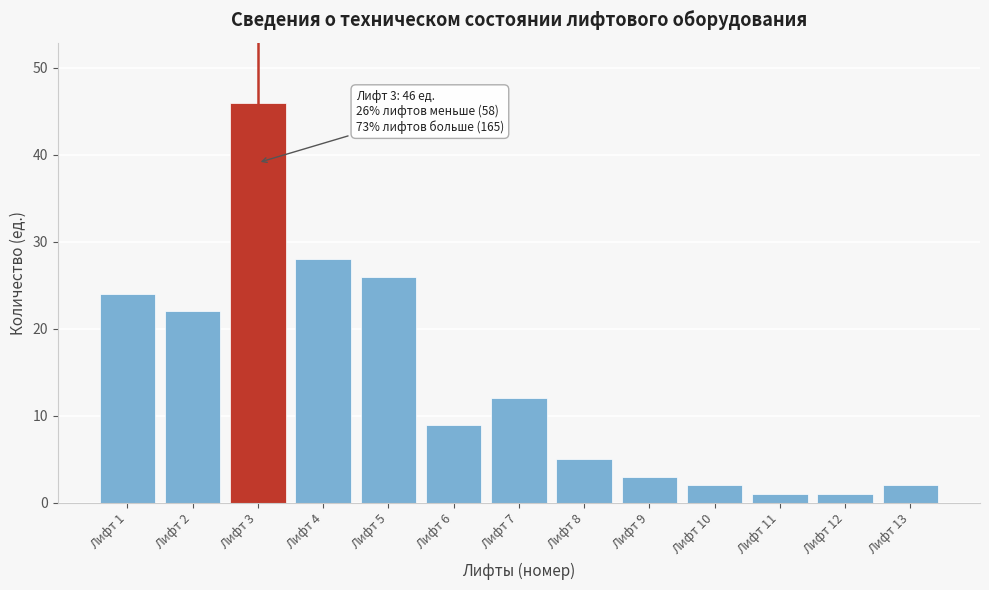

Reading right to left, extract all data points from this chart.

Лифт 13=2	Лифт 12=1	Лифт 11=1	Лифт 10=2	Лифт 9=3	Лифт 8=5	Лифт 7=12	Лифт 6=9	Лифт 5=26	Лифт 4=28	Лифт 3=46	Лифт 2=22	Лифт 1=24